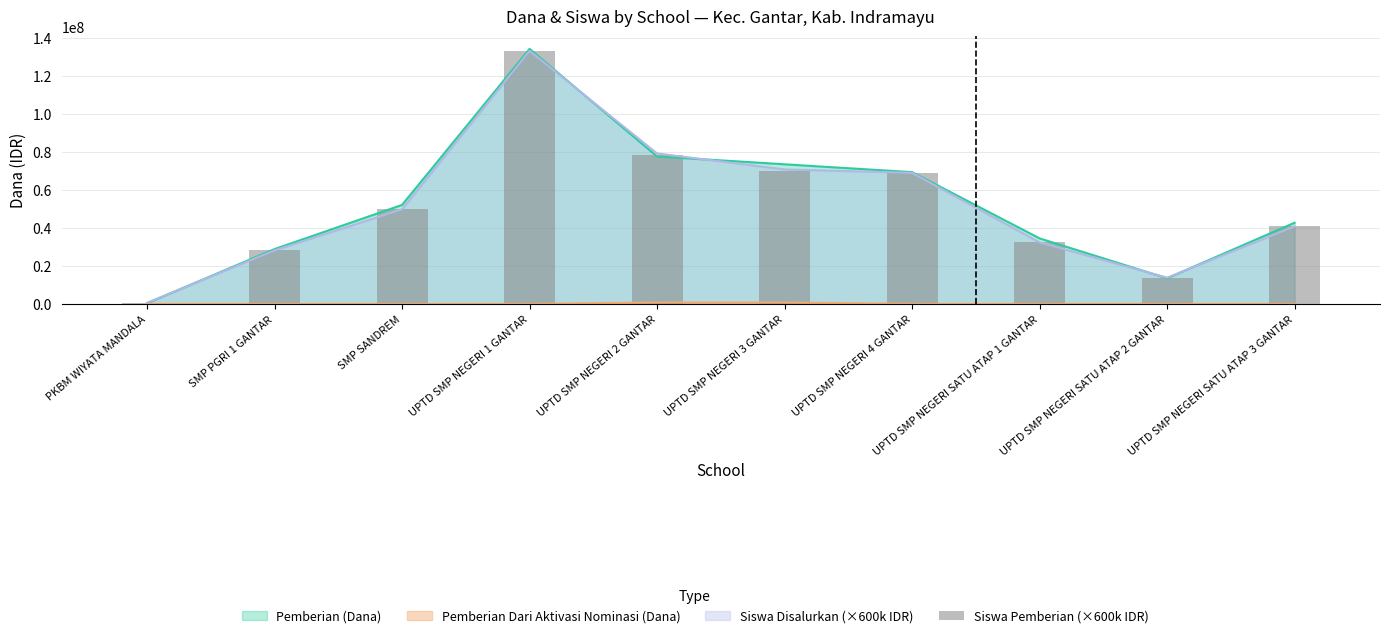

What is the label of the 2nd bar from the left?

SMP PGRI 1 GANTAR